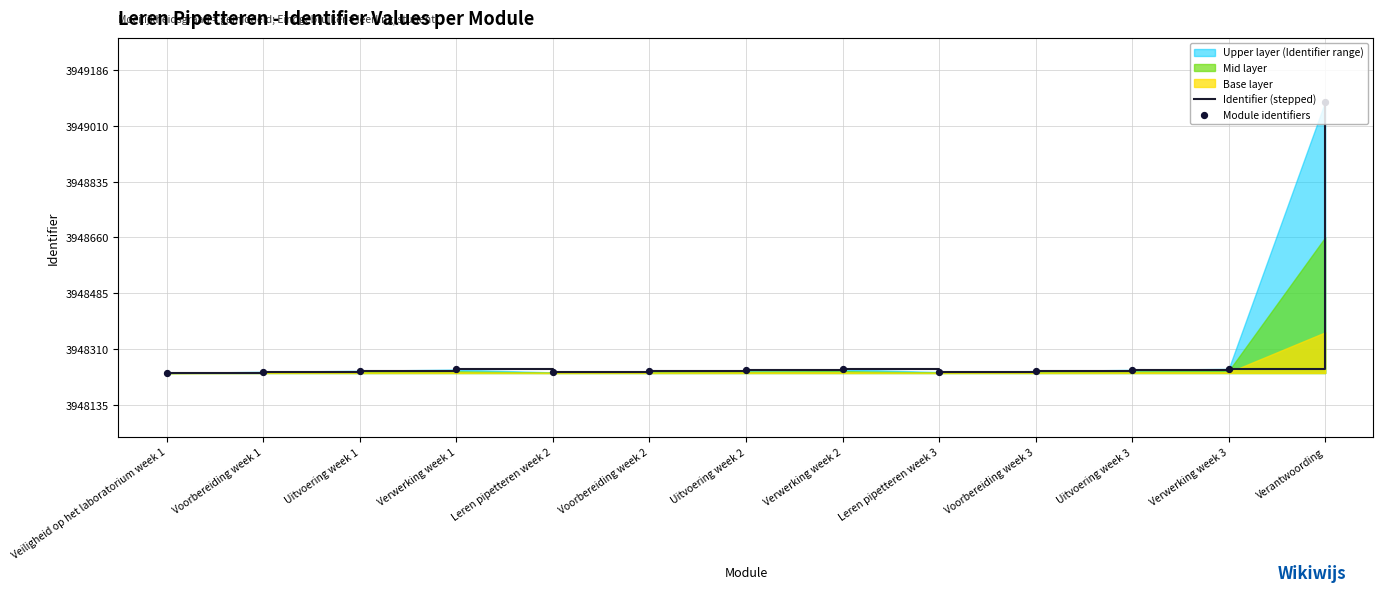

Which series has the widest spread of Y values?

Identifier (stepped)